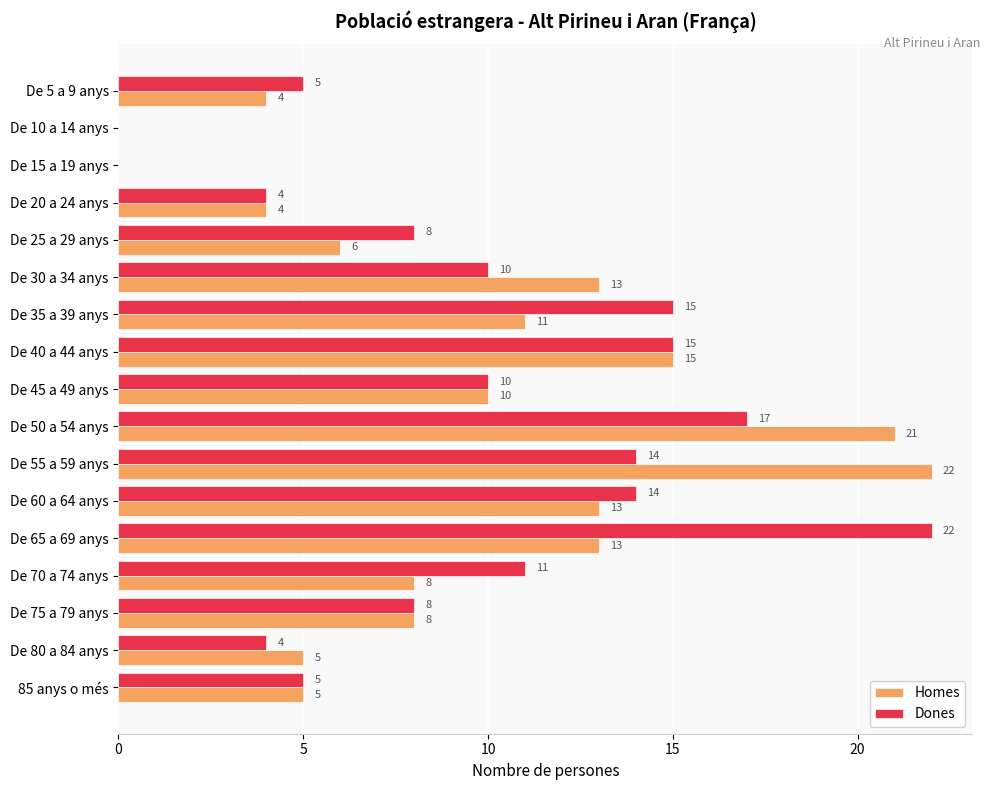

How many categories are shown in the chart?

17